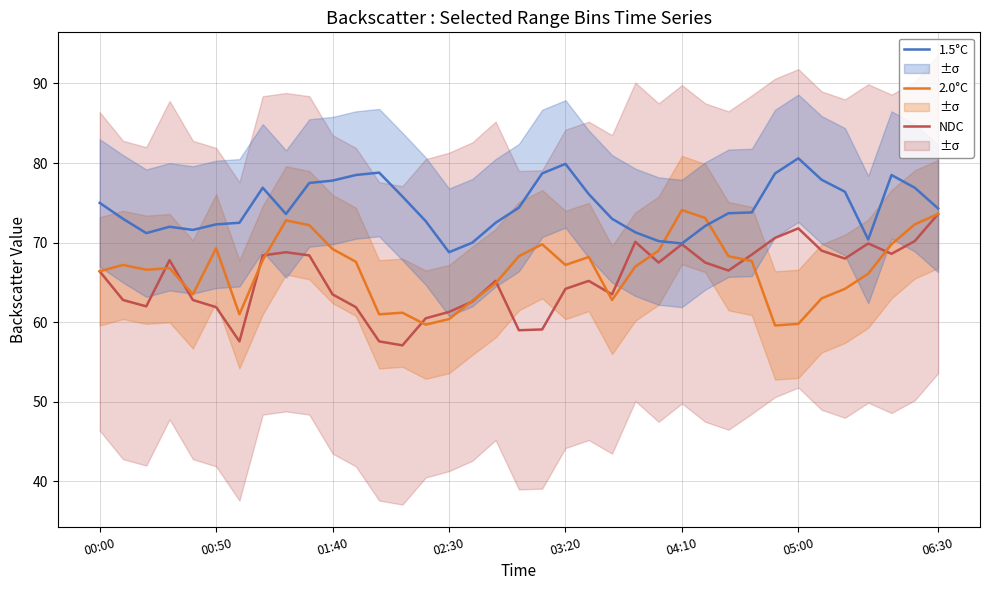

How many series are shown in this chart?

3